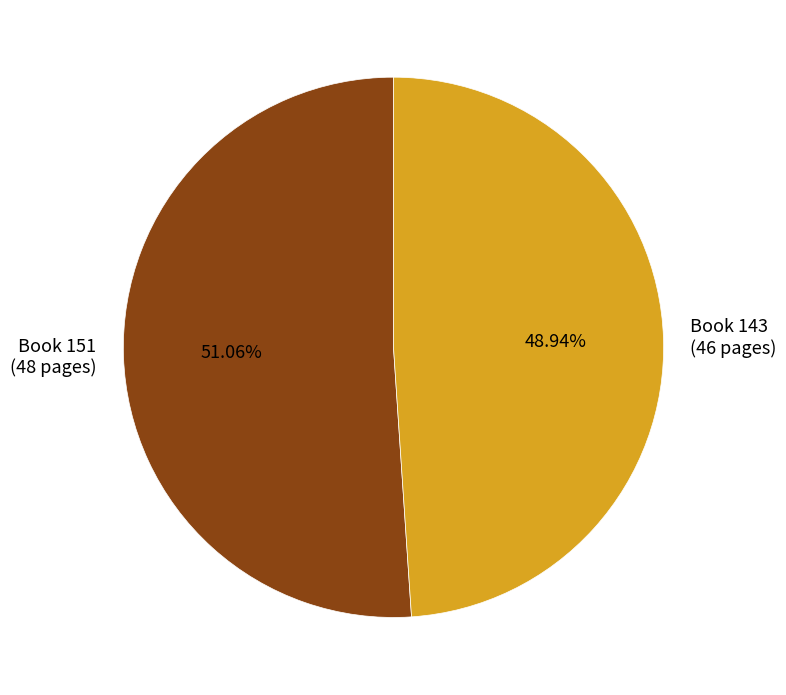

Rank the categories by value from highest to lowest.

Book 151 (48 pages), Book 143 (46 pages)